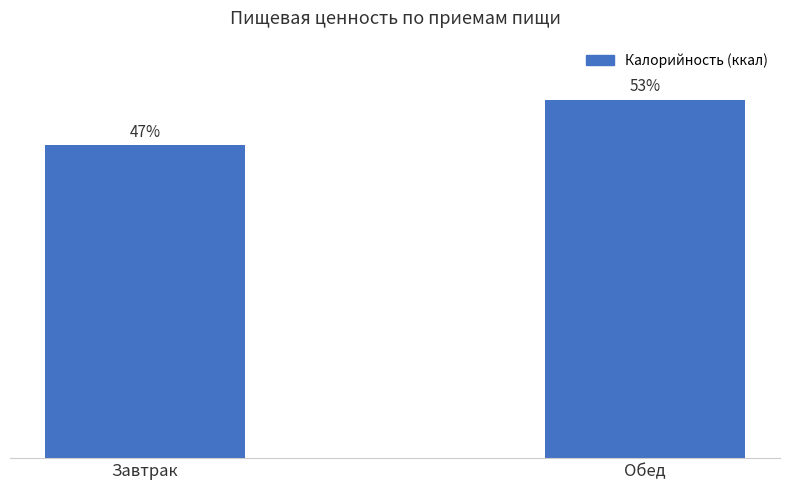

Does the chart contain any negative values?

No